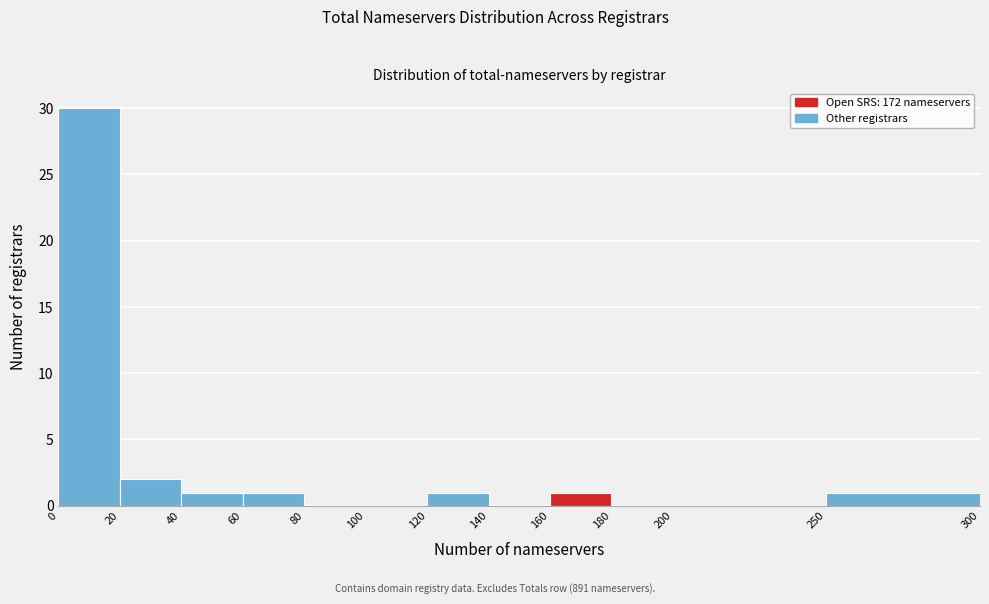

How tall is the bar that spans 40 to 60 on the x-axis? The values are not printed on the chart, so give them approximately, as read against the axis.

1